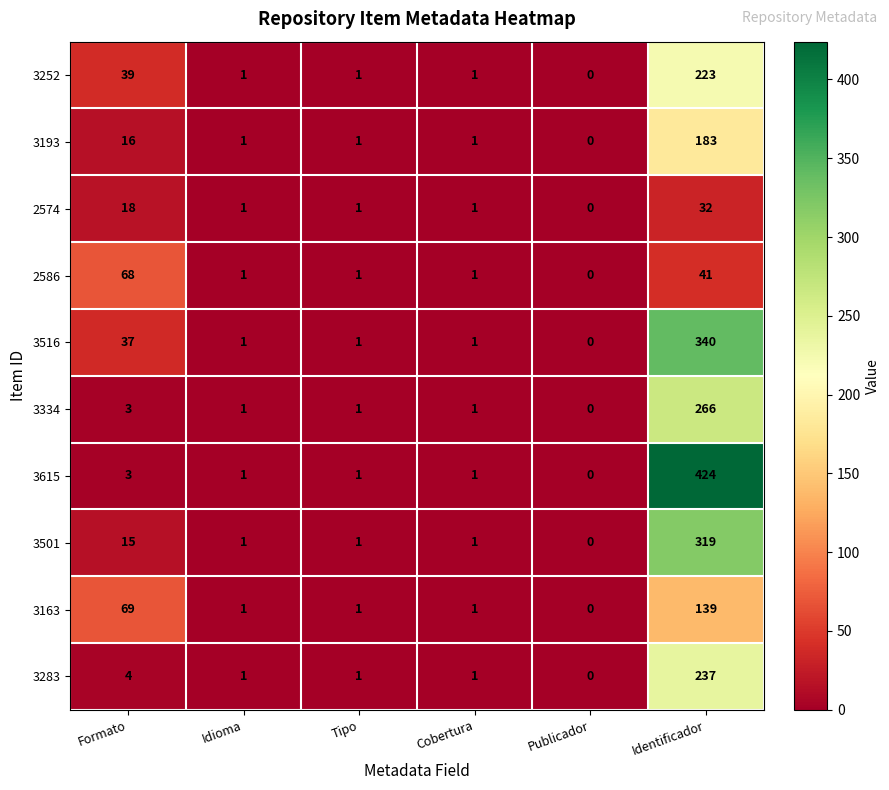

At which category is the sum across all series the highest?

Identificador